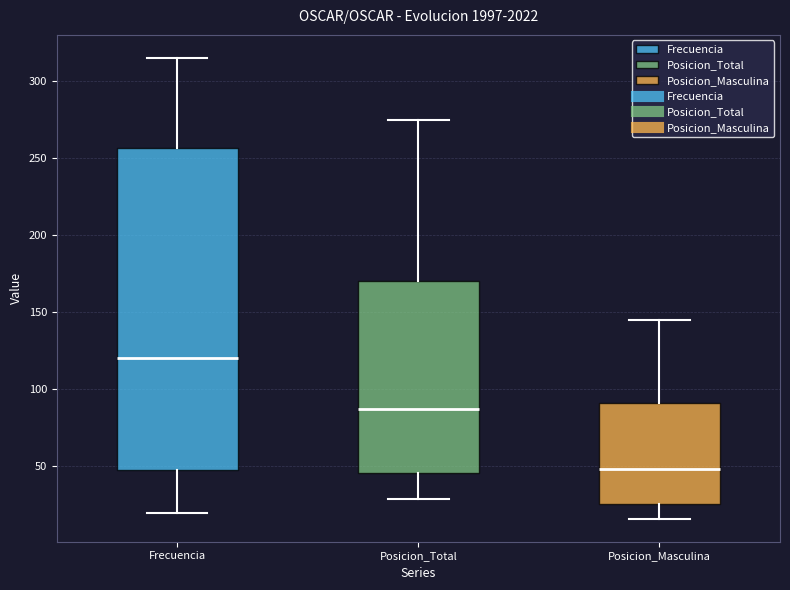

Which box is the tallest, from its lower edge to its upper edge?

Frecuencia